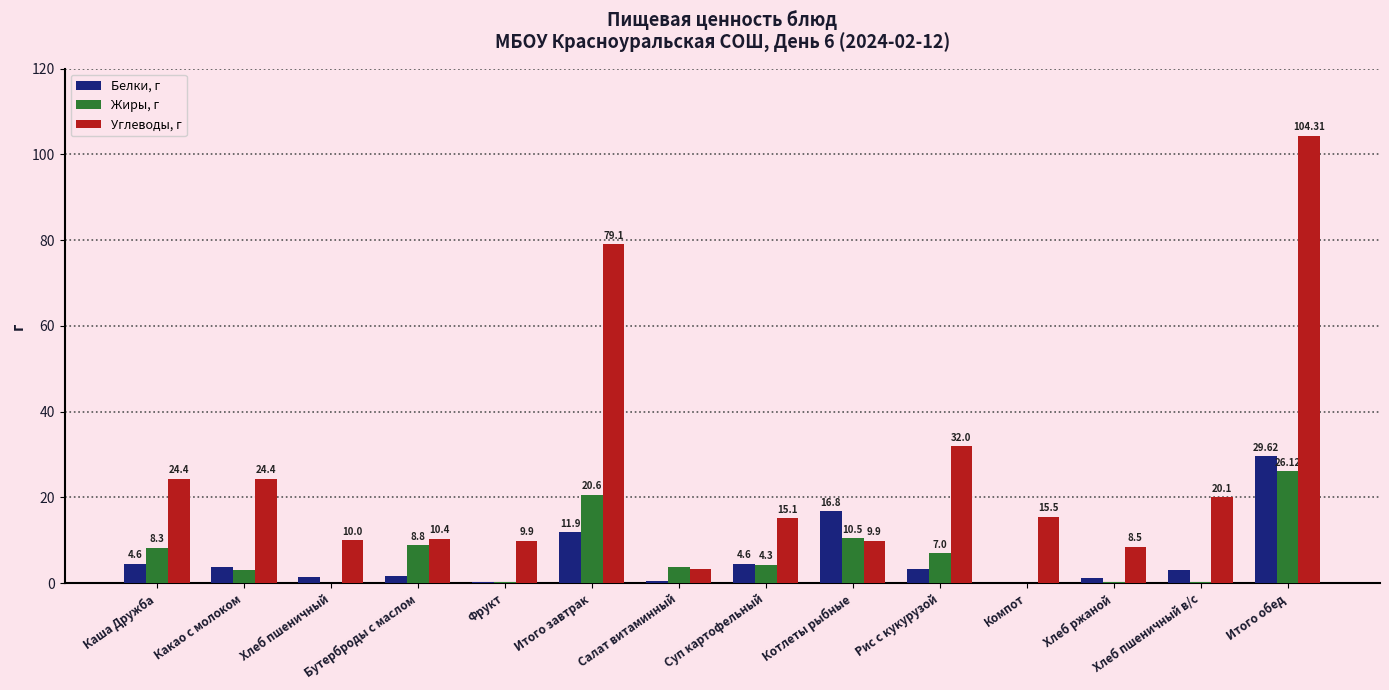

Where does the Жиры, г series first go above 4?

Каша Дружба